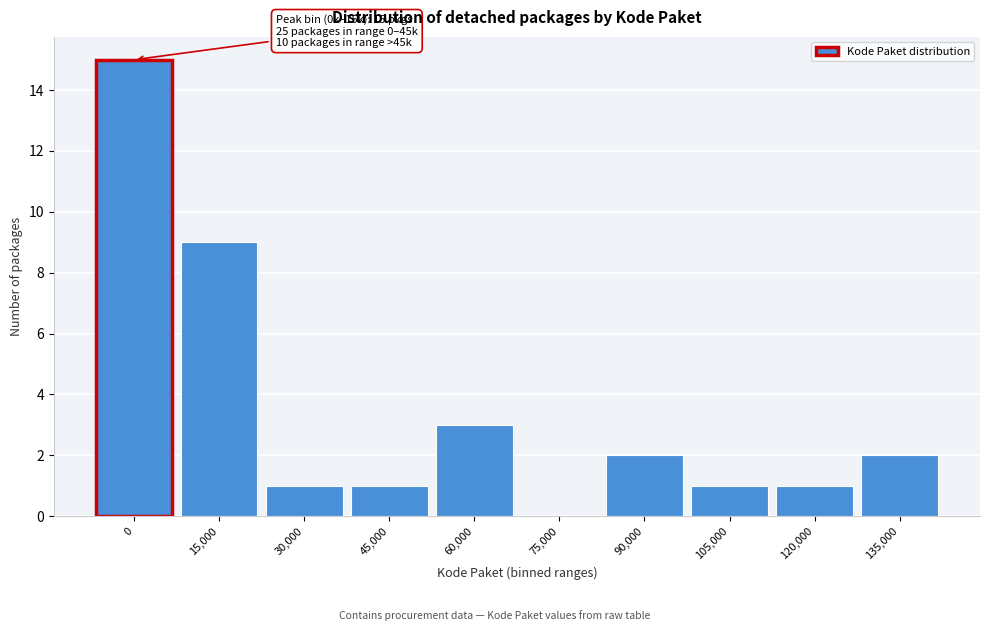

Reading left to right, transcribe all the data shown in this chart.

0=15	15,000=9	30,000=1	45,000=1	60,000=3	75,000=0	90,000=2	105,000=1	120,000=1	135,000=2